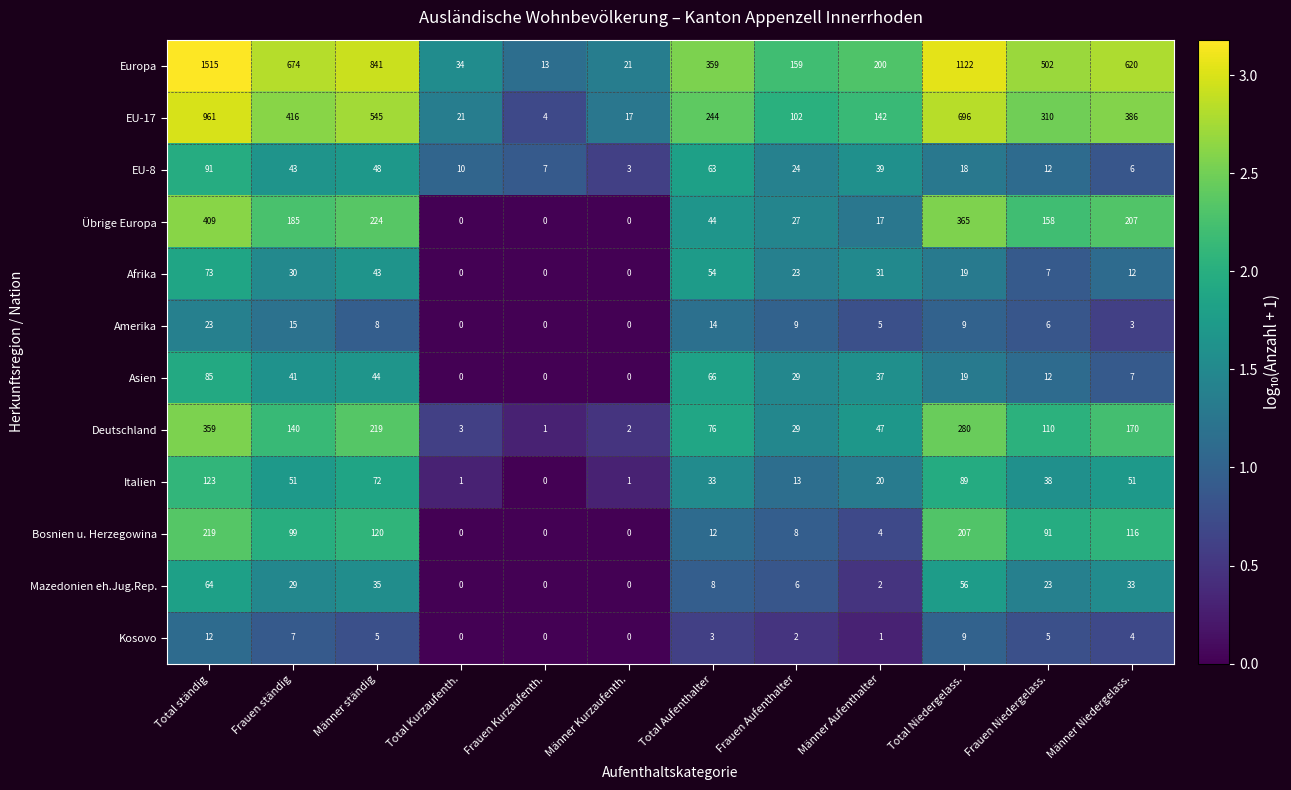

At which category is the sum across all series the highest?

Total ständig